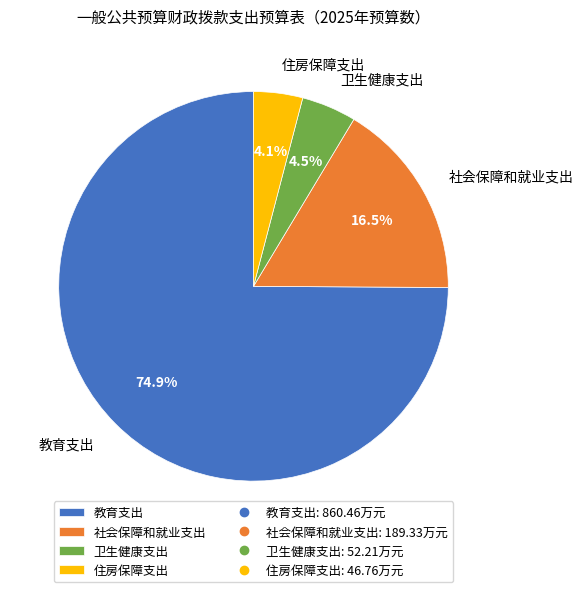

To the nearest percent, what portion does 住房保障支出 represent?

4%